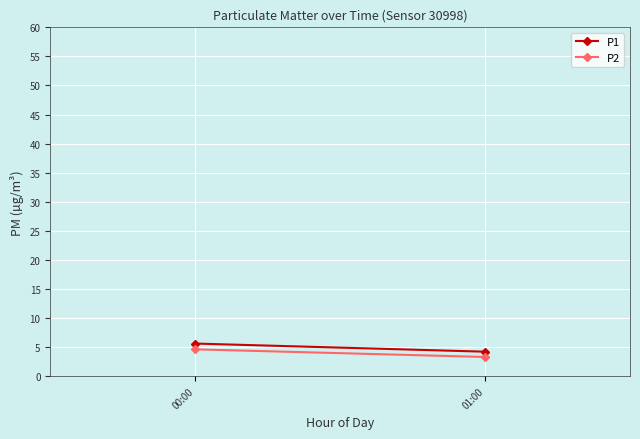

Is this an area chart (filled region under the line)?

No